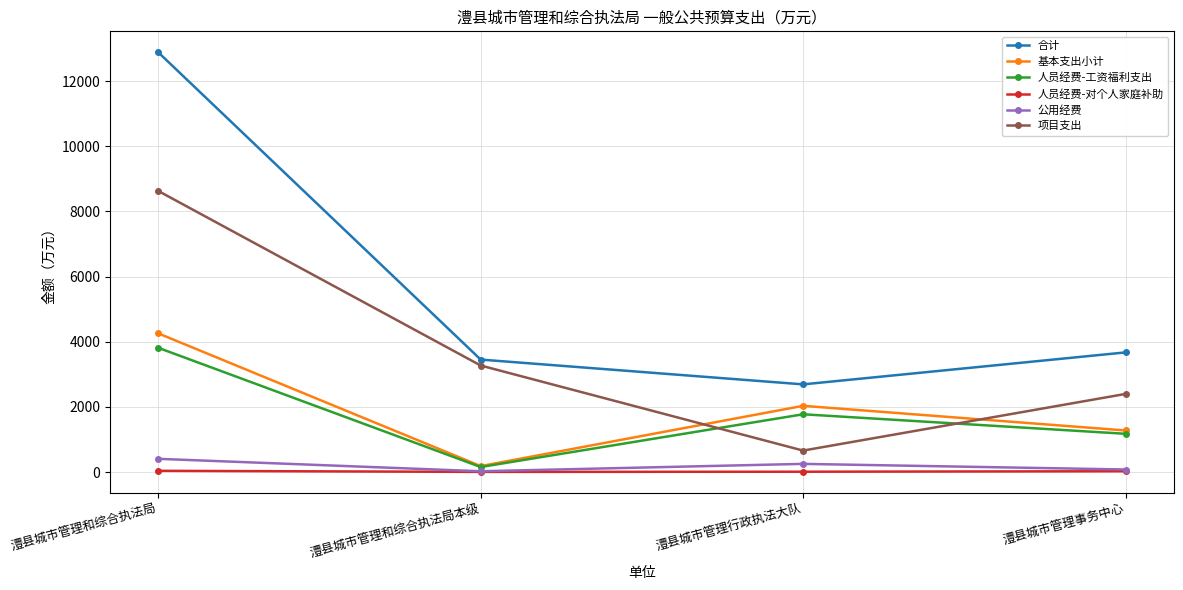

True or false: 合计 and 人员经费-工资福利支出 intersect in this chart.

False